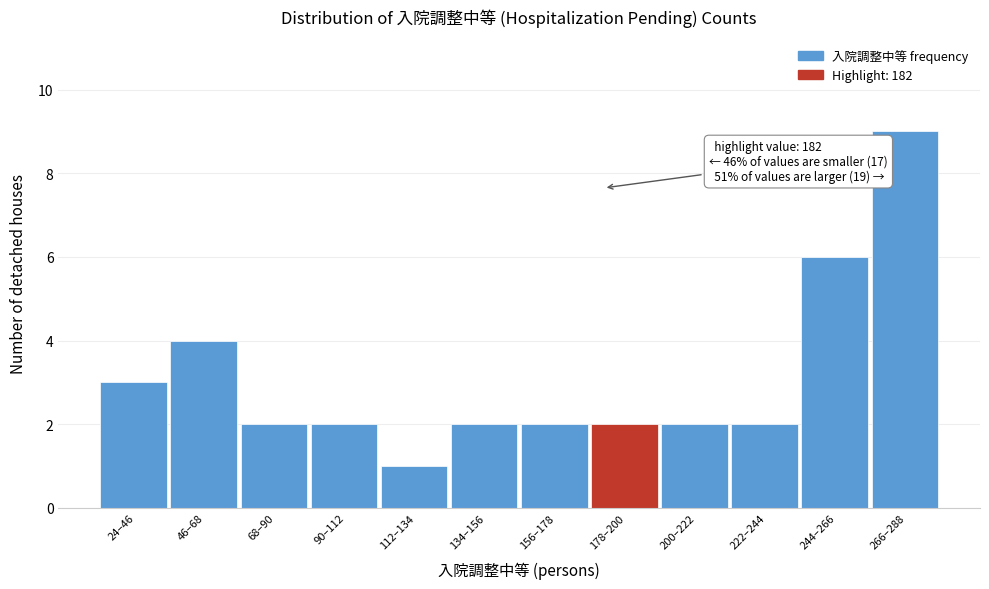

Reading left to right, transcribe all the data shown in this chart.

3	4	2	2	1	2	2	2	2	2	6	9